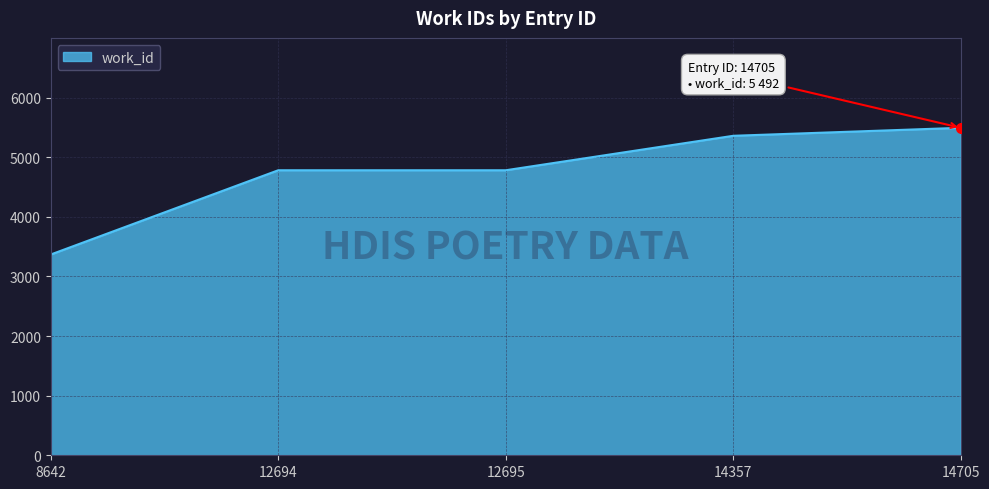

Does the chart have visible grid lines?

Yes